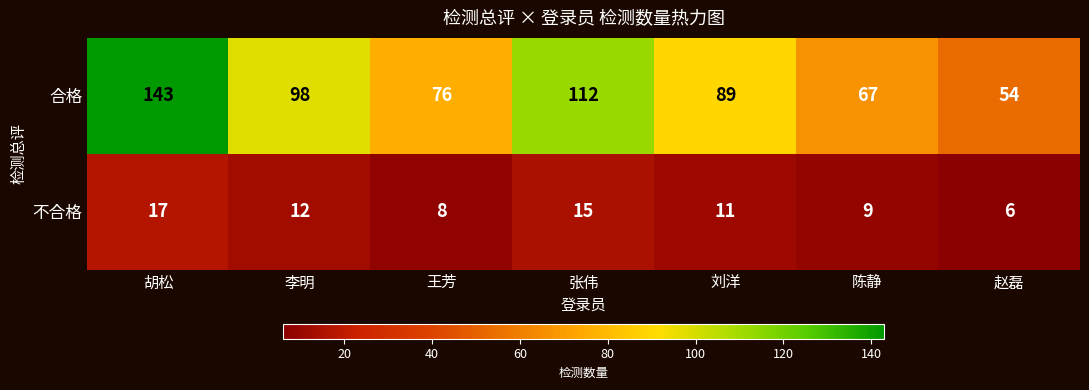

The value of 不合格 at 王芳 is 13. True or false?

False